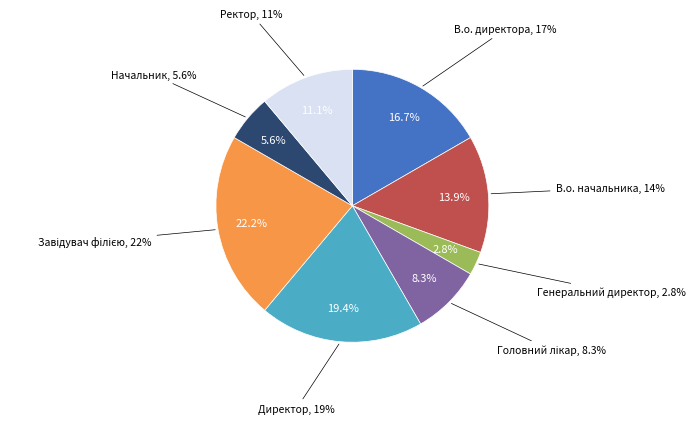

How much of the chart is everything except Начальник?

94.4%